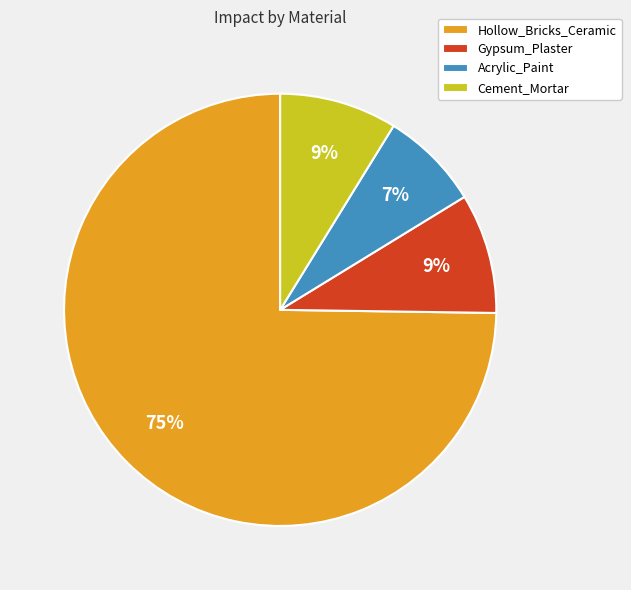

To the nearest percent, what is the combined percentage of Cement_Mortar and Hollow_Bricks_Ceramic?

84%